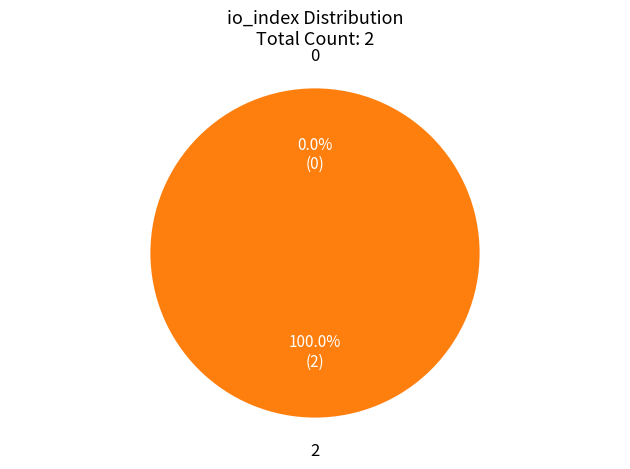

What percentage is the 2 slice, to the nearest percent?

100%